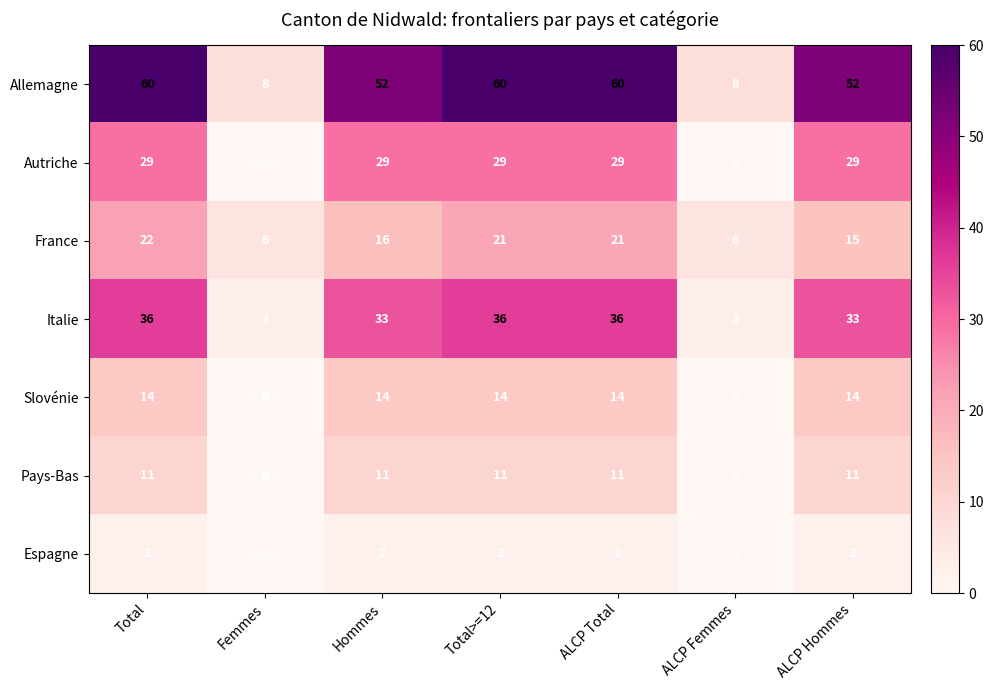

What is the spread (max minus min) of values at Hommes?

50